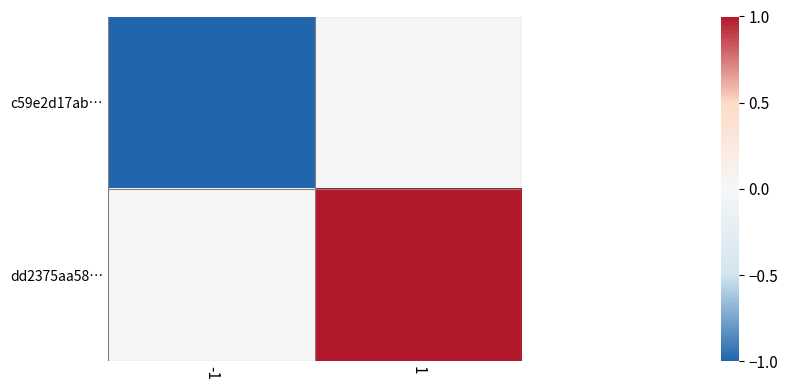

What is the total value across all series at 1?

1